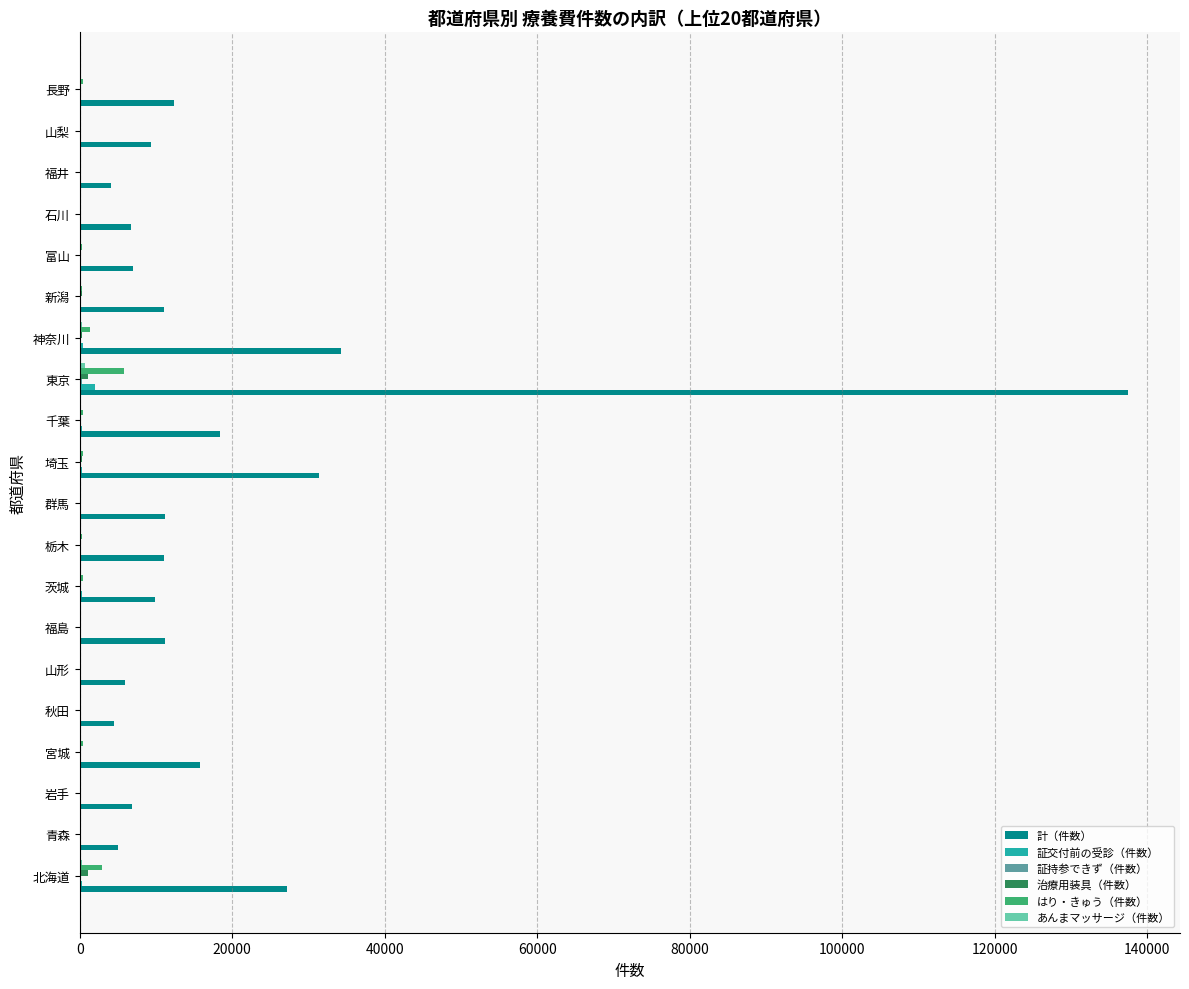

How many distinct data groups are displayed?

6